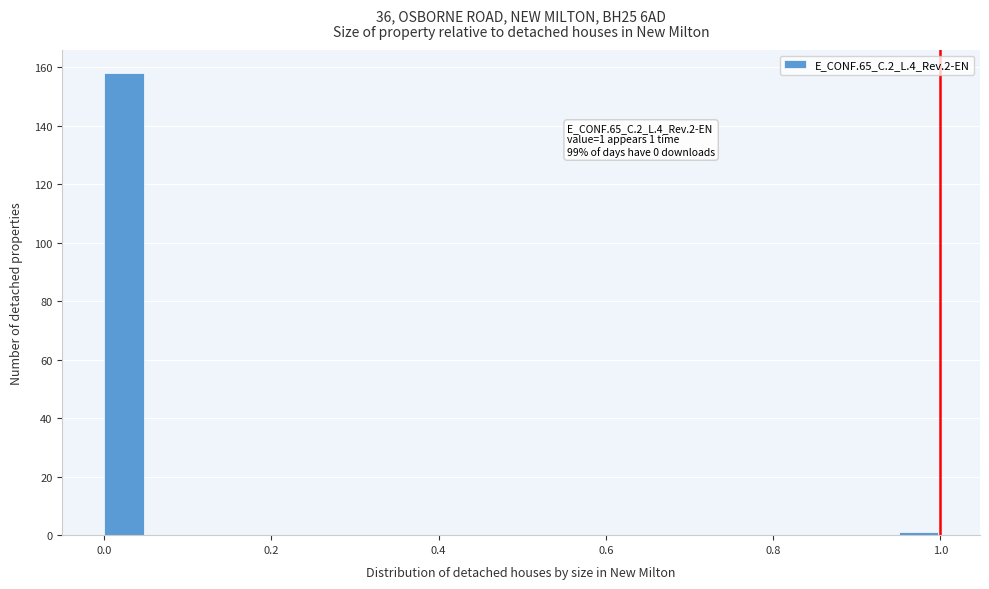

Read against the x-axis, roughly where is the centre of the tallest bar?

0.02